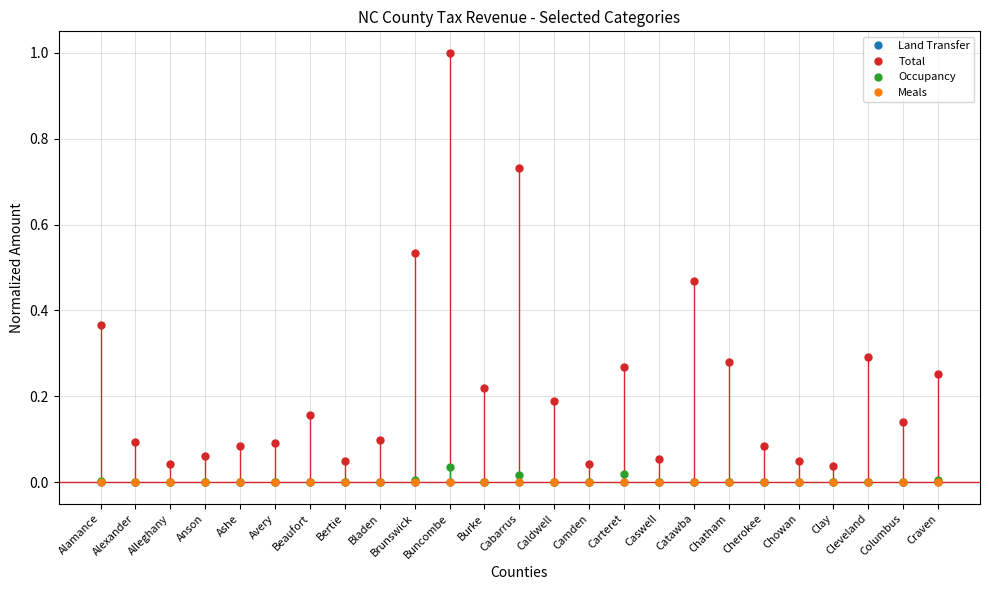

What is the label of the 16th point from the left?

Carteret